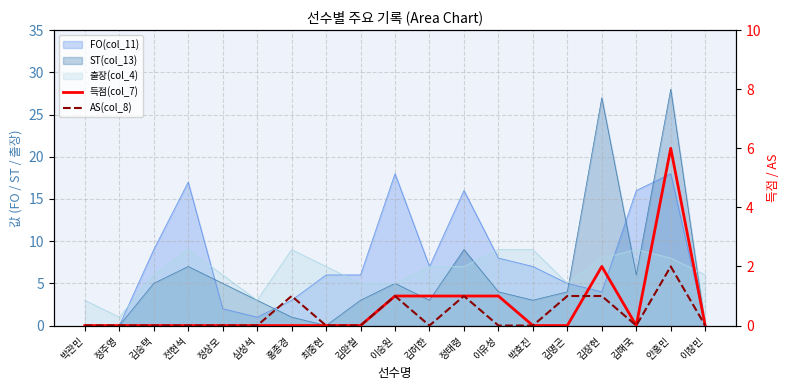

True or false: 득점(col_7) has more than 2 points higher than both neighbors.

False